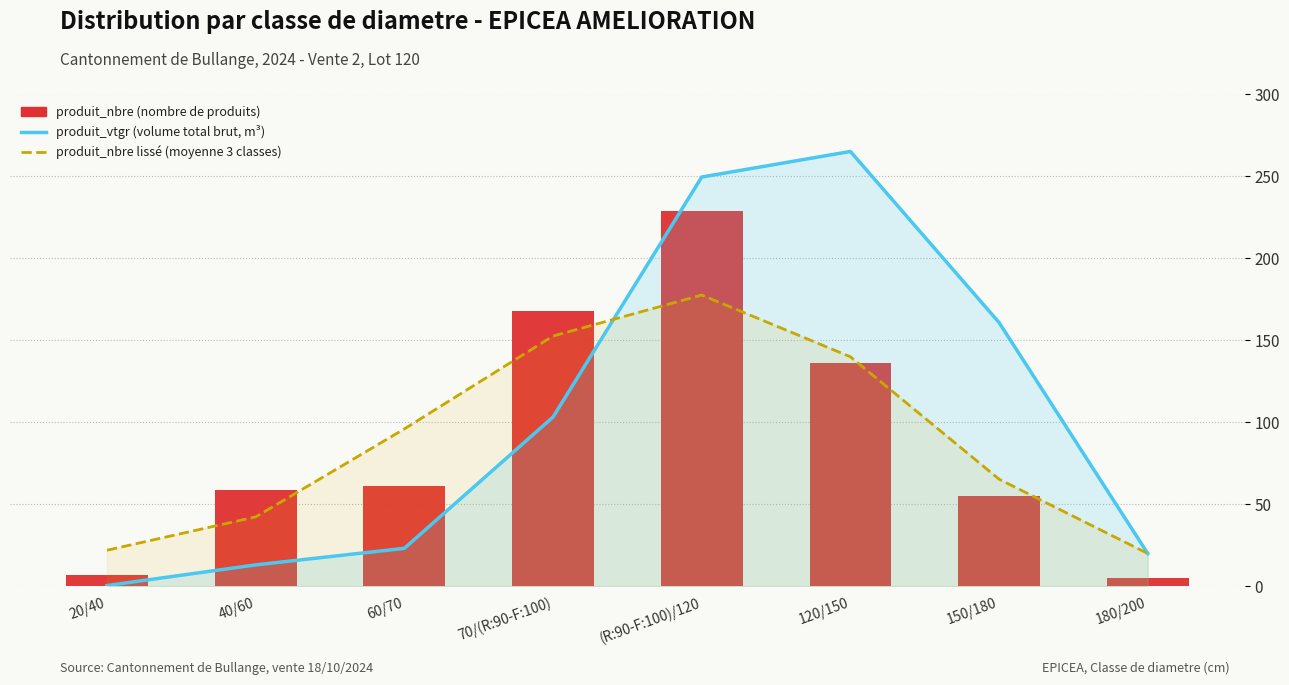

What is the label of the 4th bar from the left?

70/(R:90-F:100)